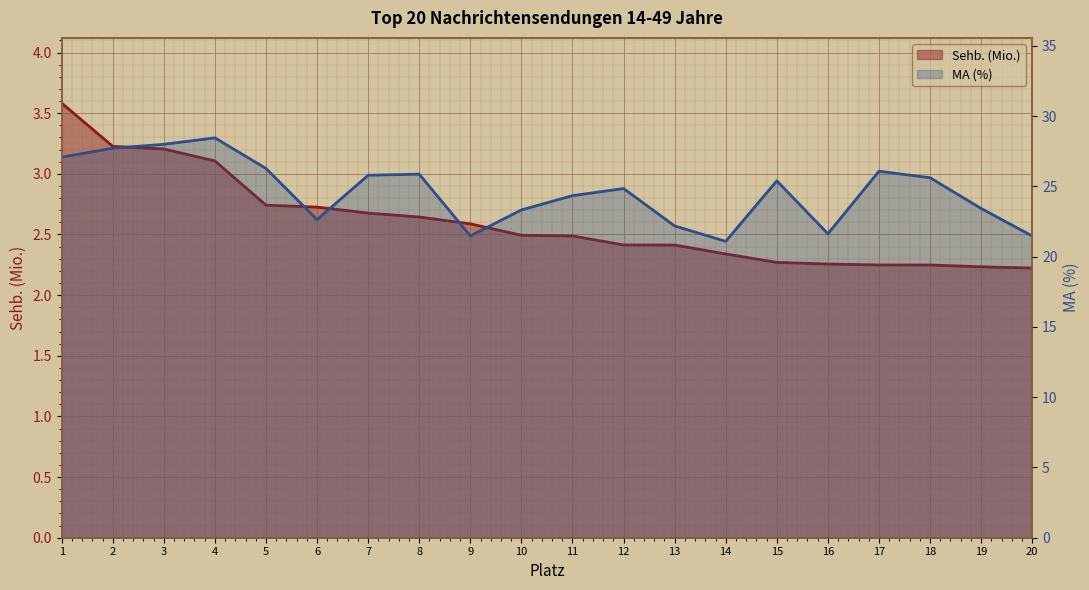

At which label is MA (%) closest to 24?

11